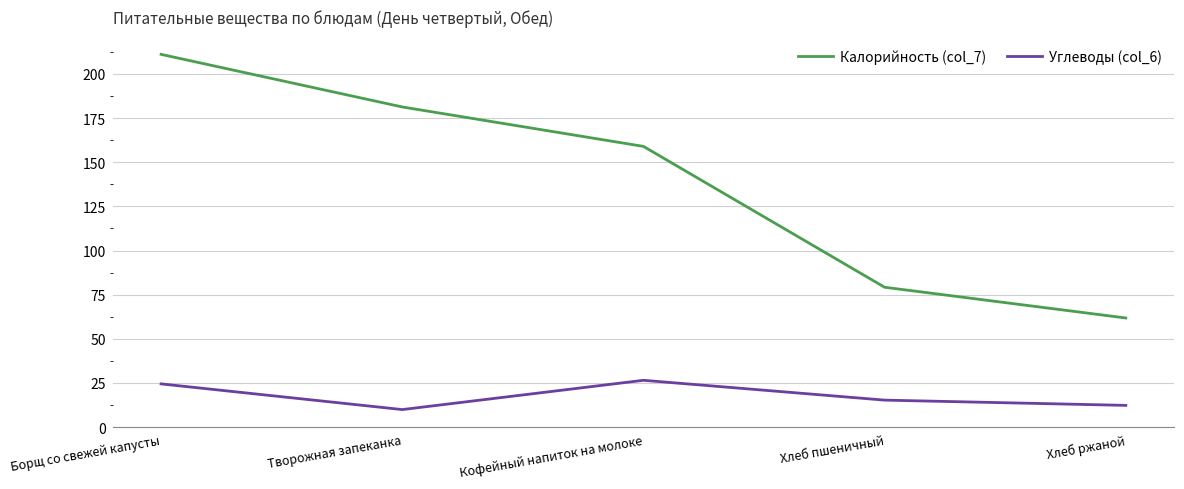

Which series has the largest total across all categories?

Калорийность (col_7)